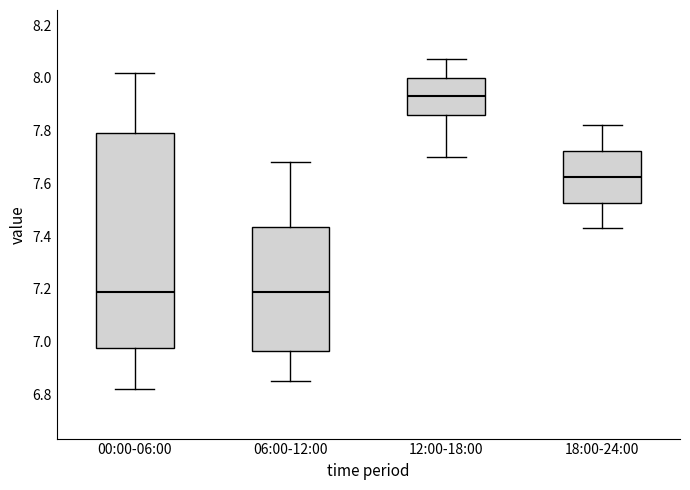

Which box is the tallest, from its lower edge to its upper edge?

00:00-06:00